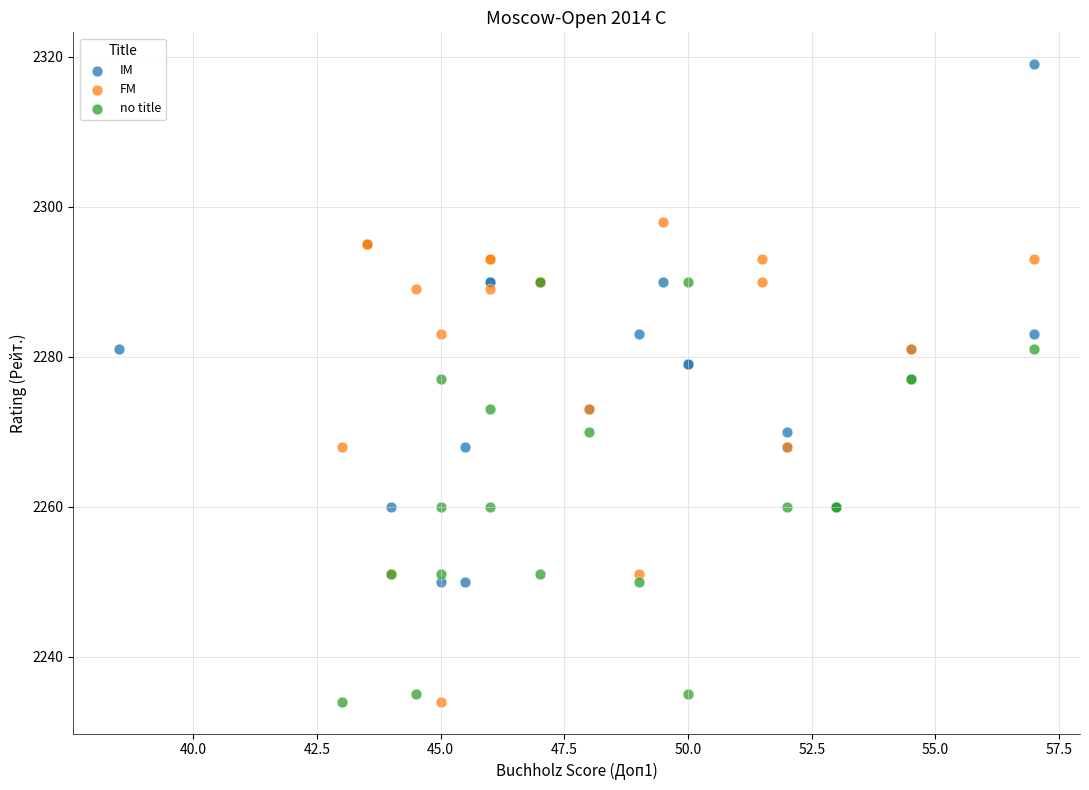

Which series reaches the maximum Y coordinate?

IM